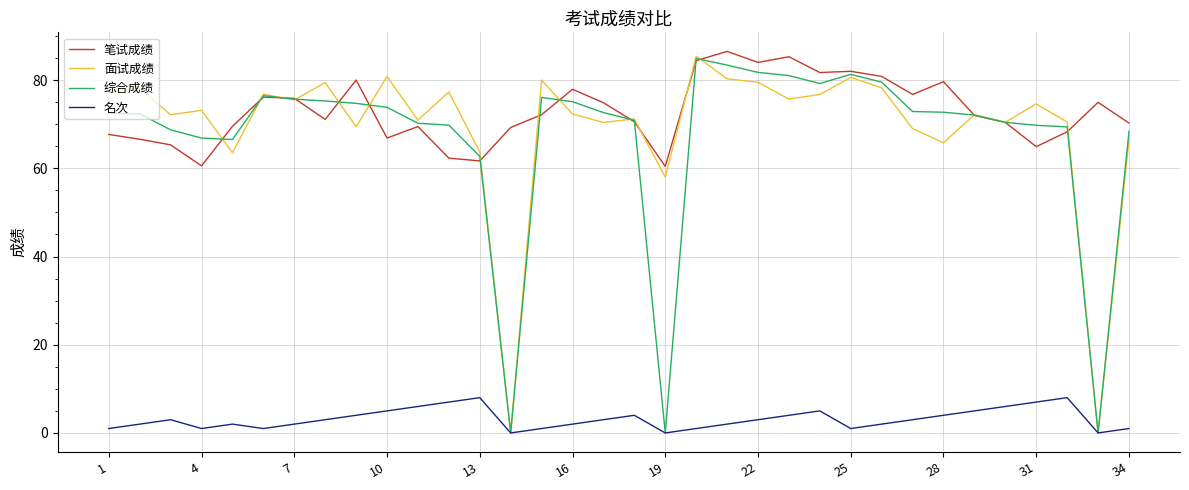

True or false: 笔试成绩 and 名次 cross at least once.

False